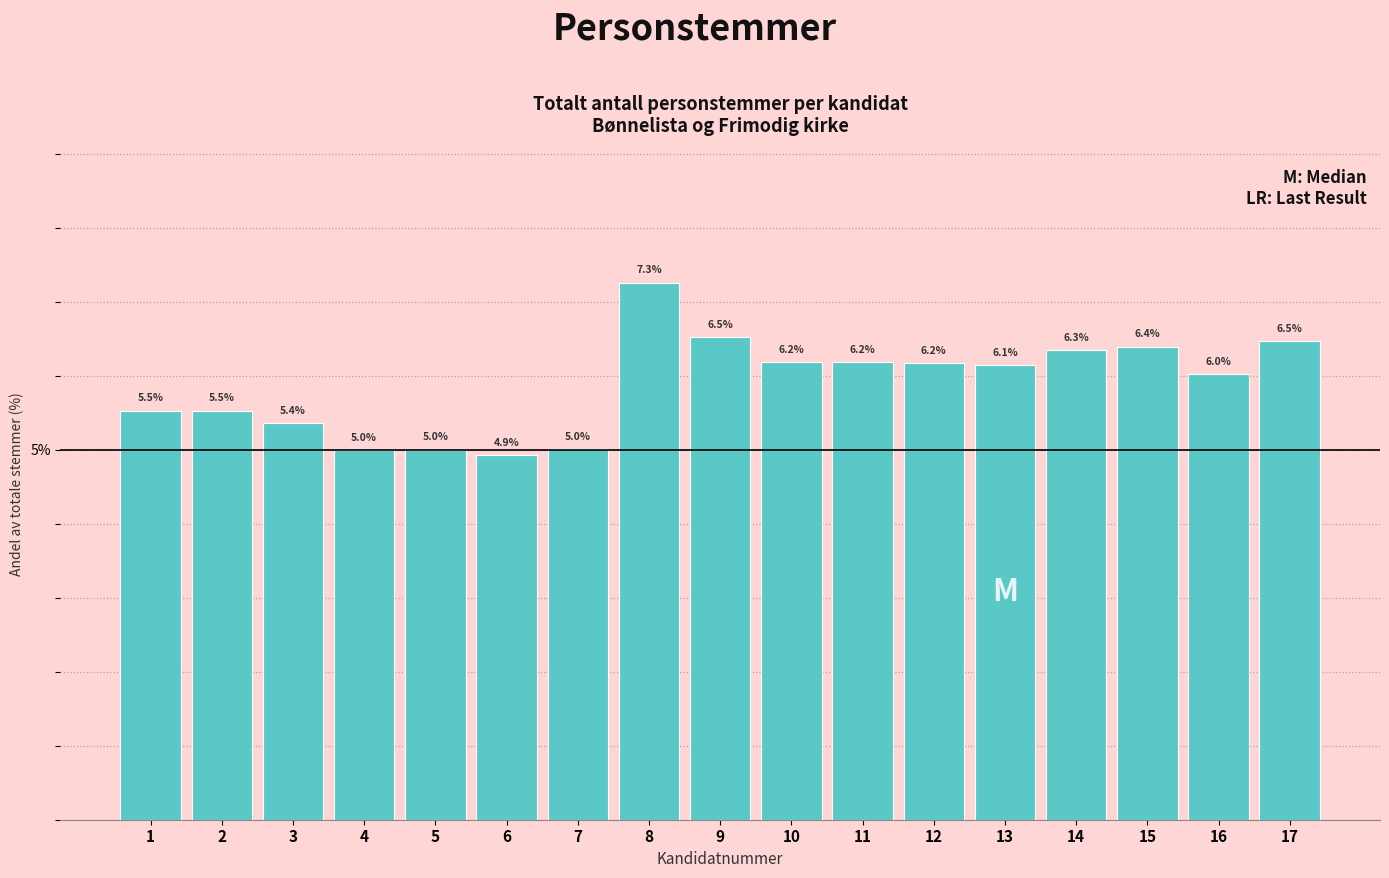

Reading right to left, list all the values displayed in this chart.

6.5	6.0	6.4	6.3	6.1	6.2	6.2	6.2	6.5	7.3	5.0	4.9	5.0	5.0	5.4	5.5	5.5